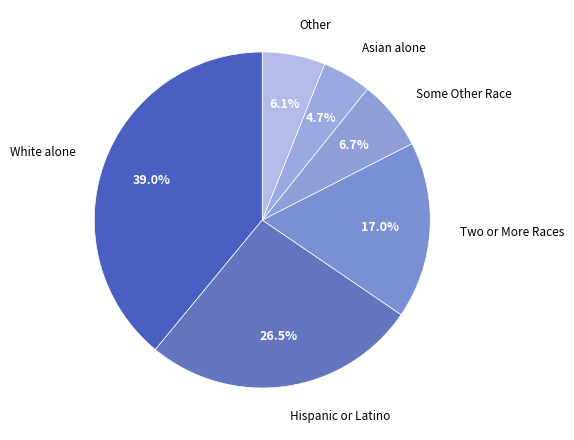

Do Some Other Race and White alone together represent more than half of the pie?

No